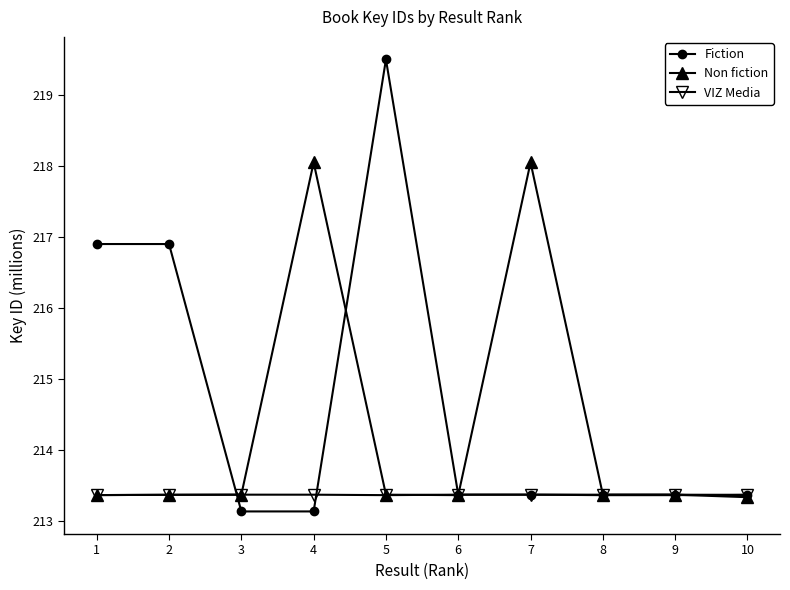

Which series has the largest total across all categories?

Fiction